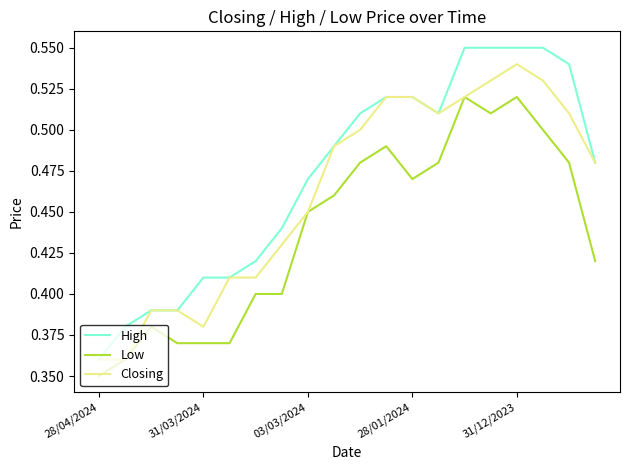

List the series in order of their overall mean, highest first.

High, Closing, Low